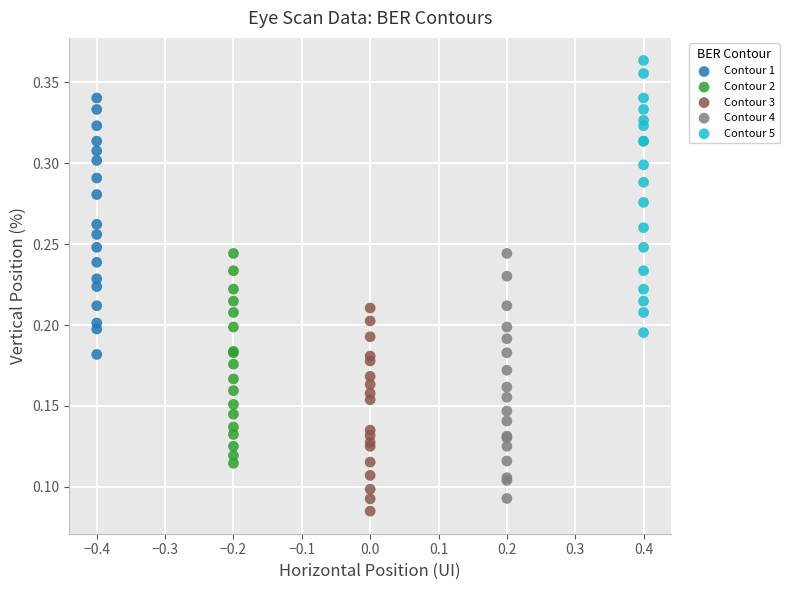

Which series reaches the maximum Y coordinate?

Contour 5